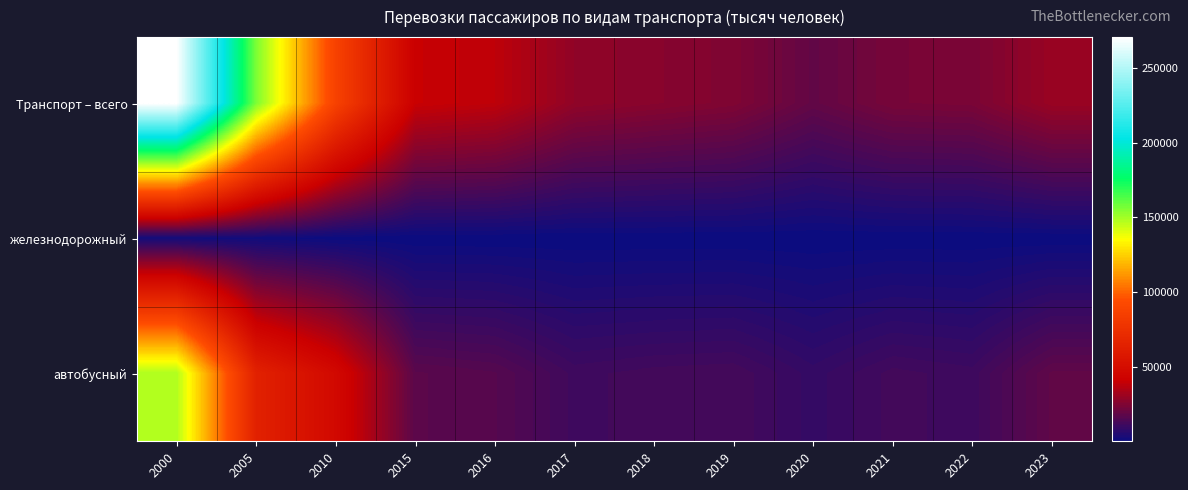

What is the total value across all series at 2020?

27838